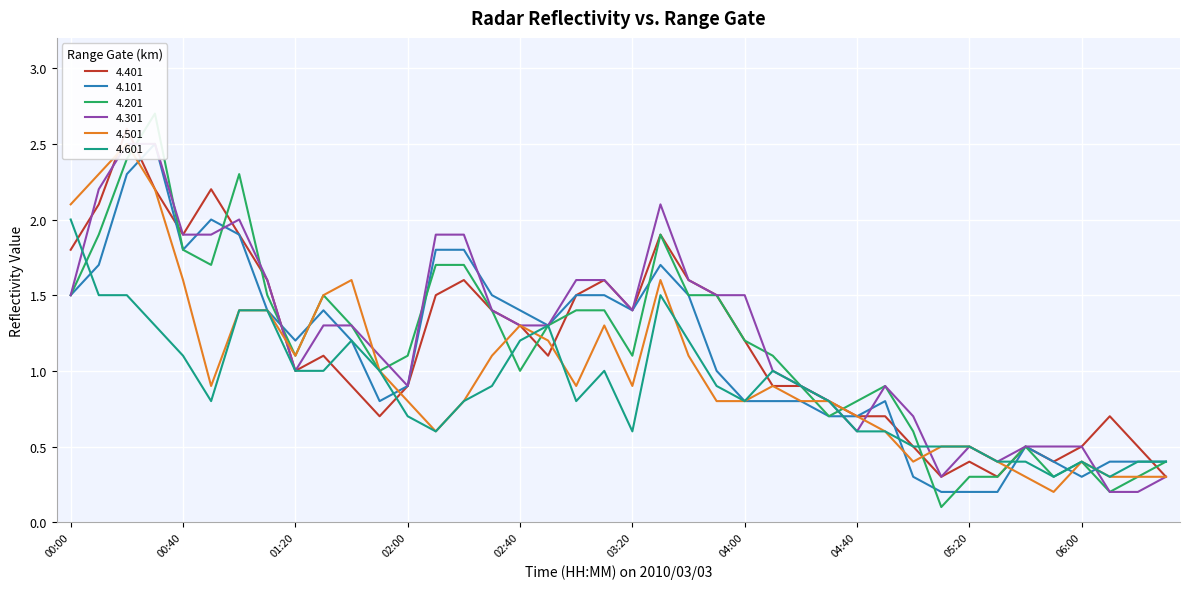

At which category does the chart reach its minimum across all series?

05:10